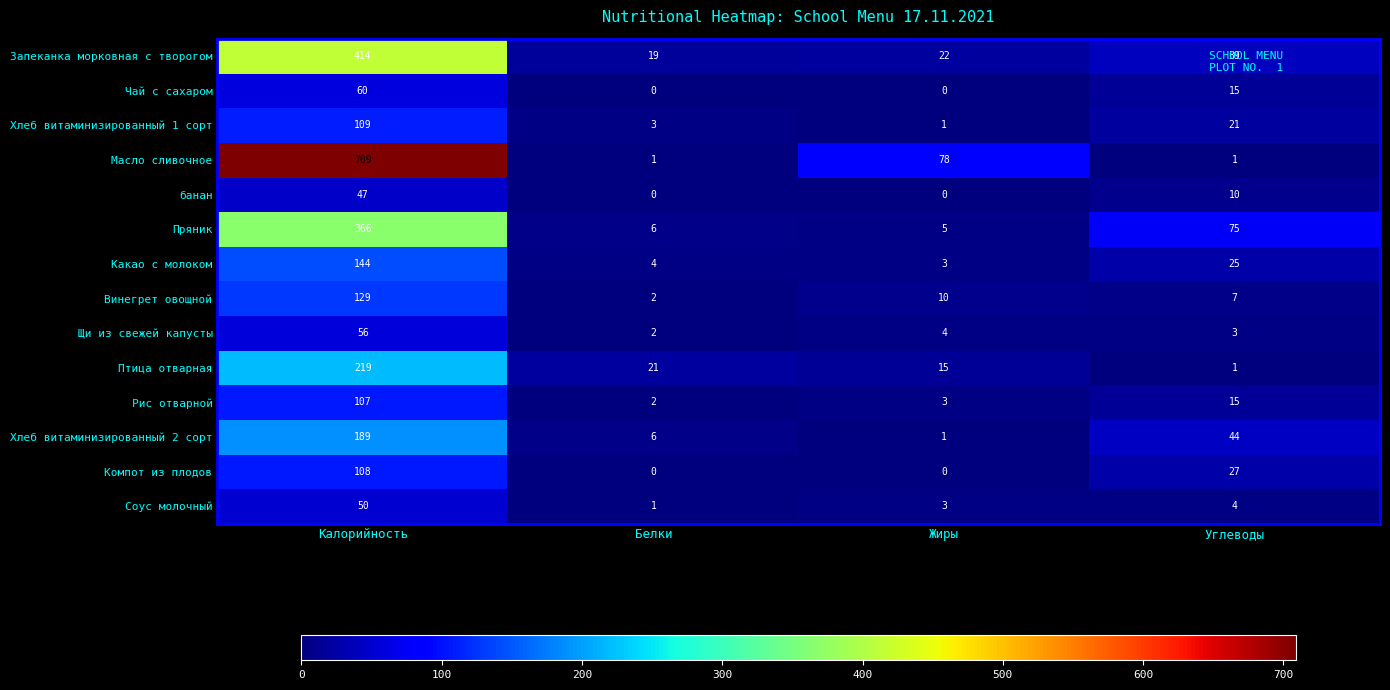

At which category does the chart reach its peak across all series?

Калорийность